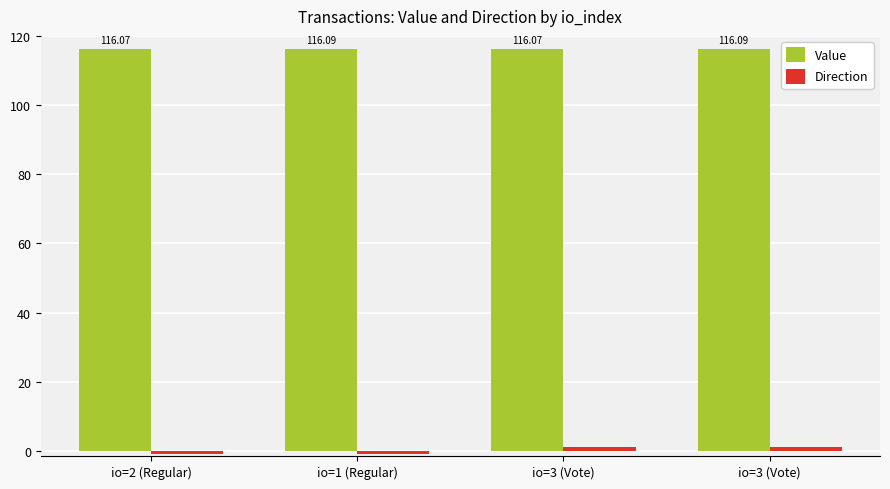

Which has a higher value, io=3 (Vote) or io=1 (Regular)?

io=3 (Vote)